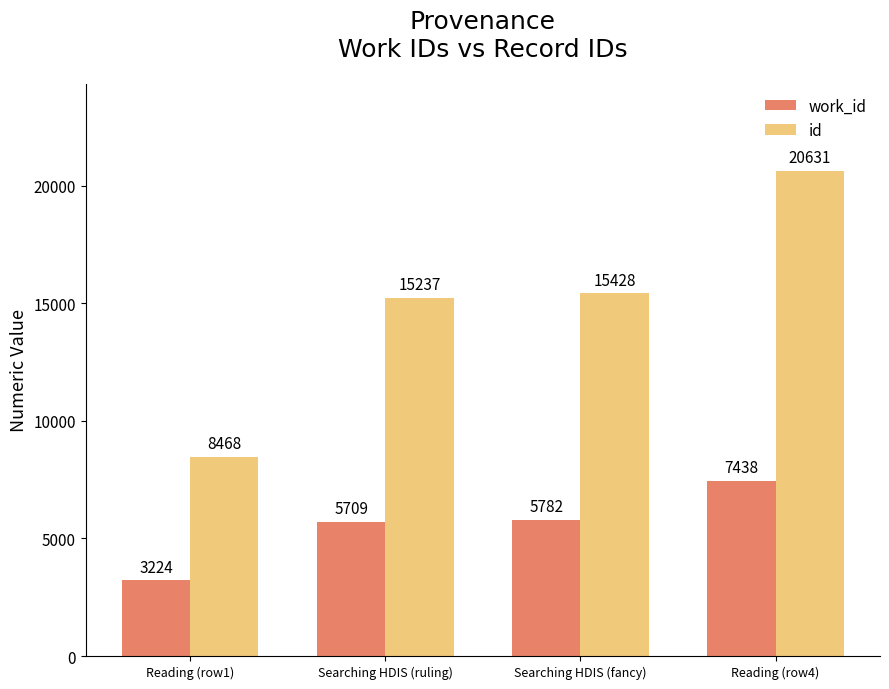

How many bars are there in total?

8